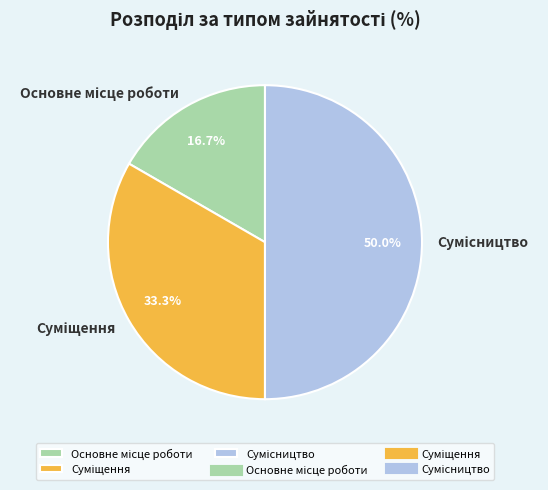

Rank the categories by value from highest to lowest.

Сумісництво, Суміщення, Основне місце роботи